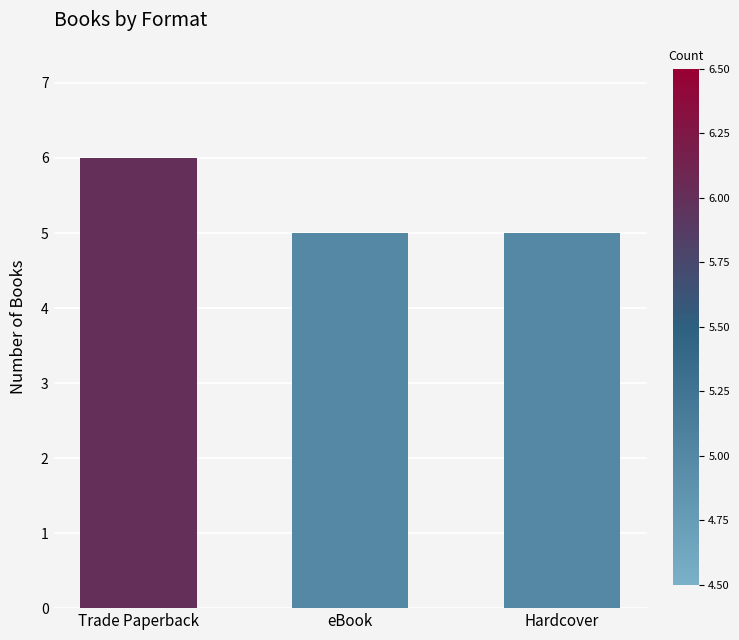

What is the label of the 2nd bar from the left?

eBook